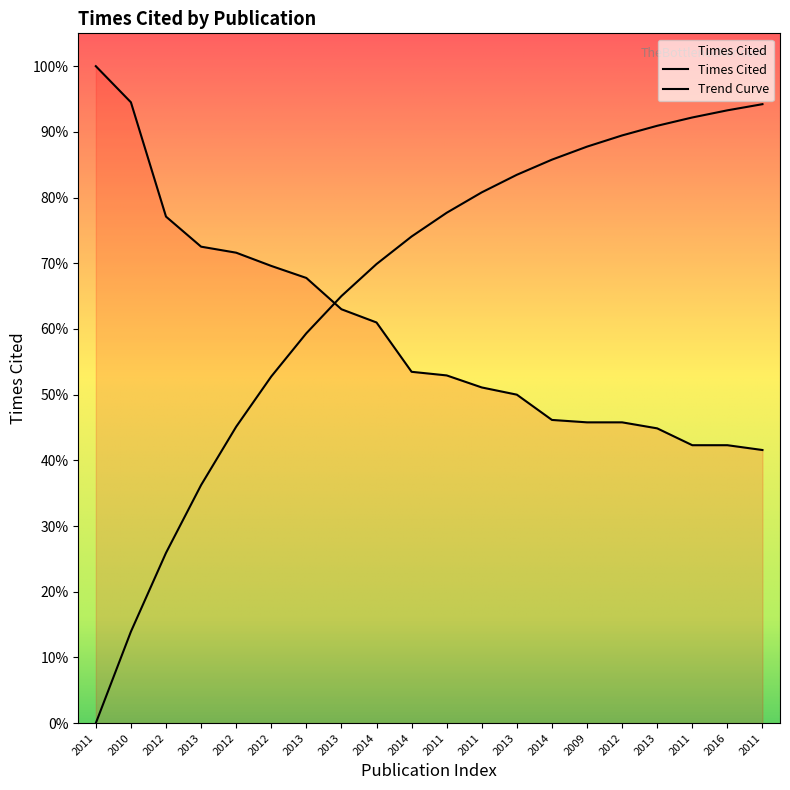

List the labels in order of value, smallest first.

2011, 2011, 2016, 2013, 2009, 2012, 2014, 2013, 2011, 2011, 2014, 2014, 2013, 2013, 2012, 2012, 2013, 2012, 2010, 2011